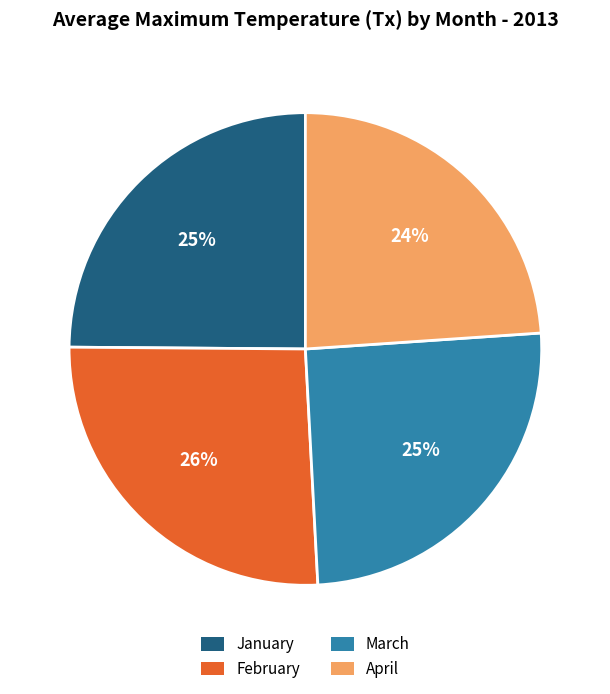

Is it true that January is 25% of the pie?

True